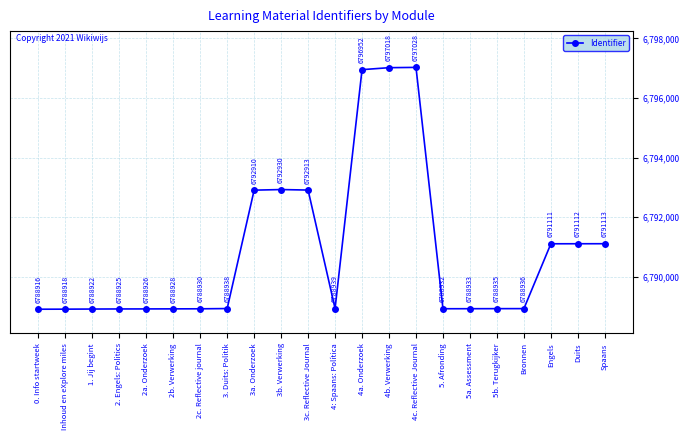

What is the greatest value displayed?

6797028